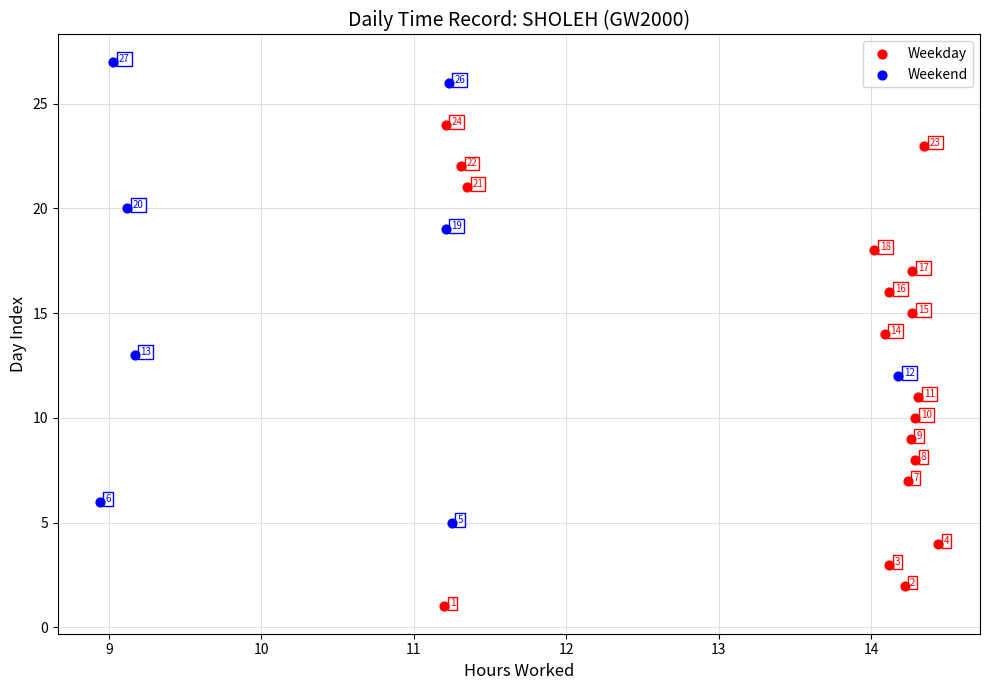

Which series reaches the maximum Y coordinate?

Weekend